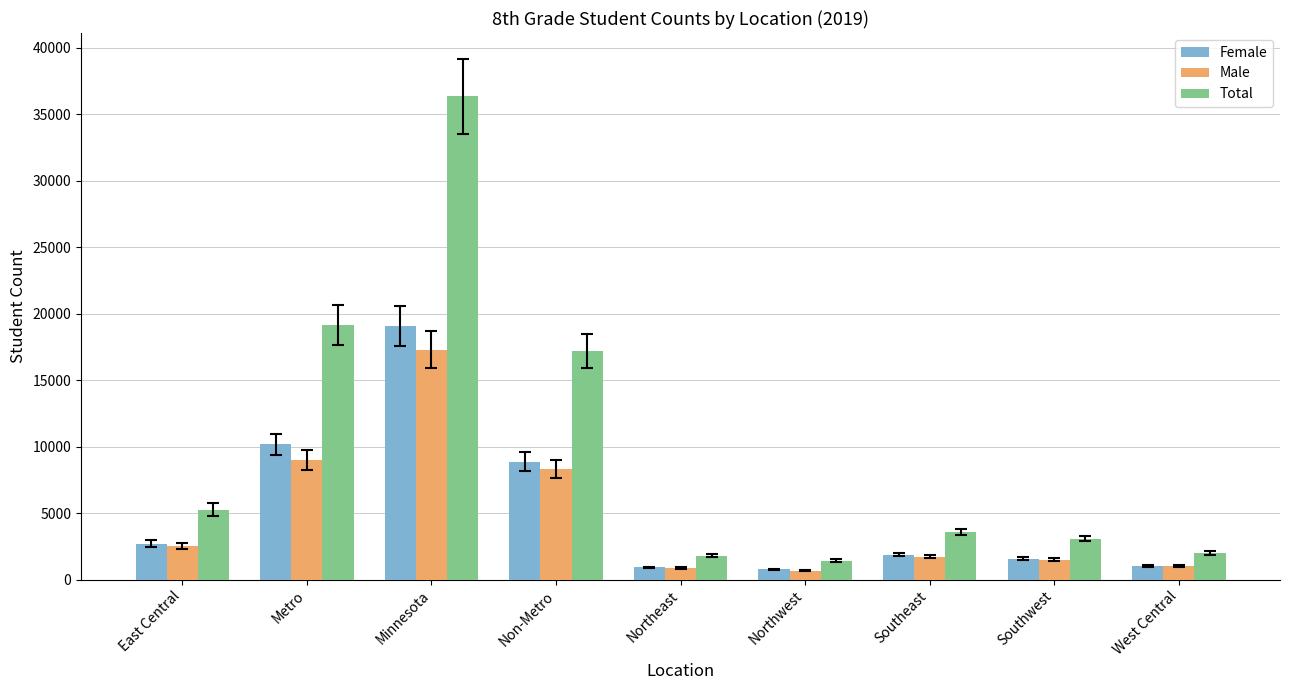

At which label is Male closest to 8983?

Metro